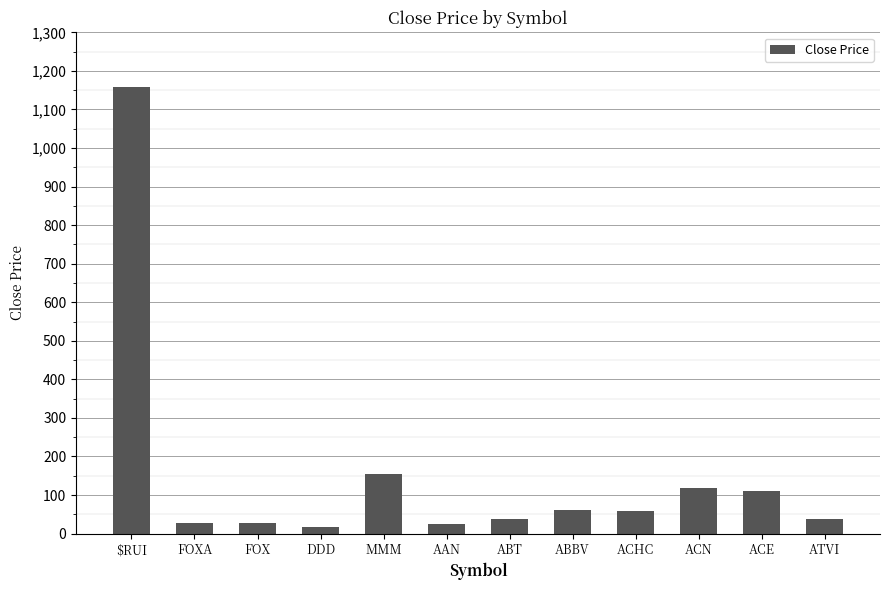

At which label does the data first exceed 57?

$RUI